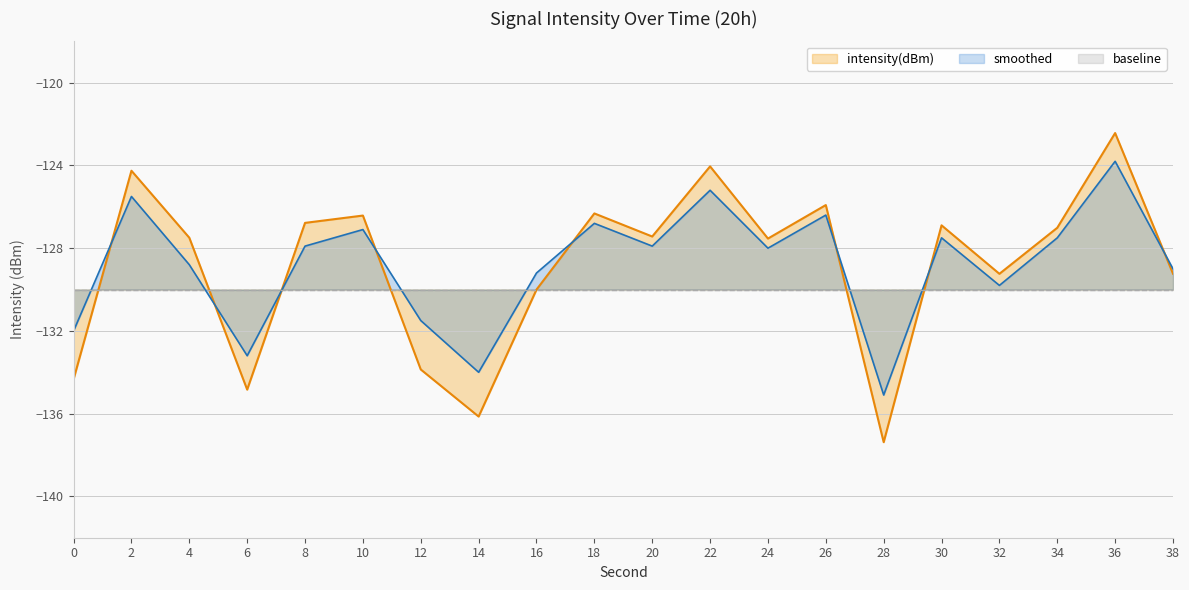

Does the chart have visible grid lines?

Yes